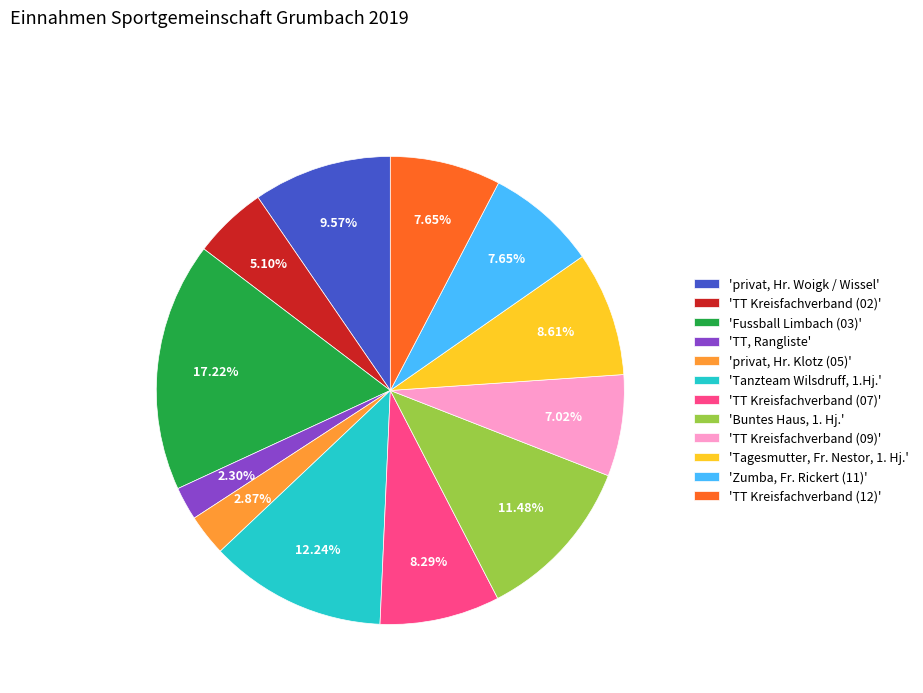

Is 'TT Kreisfachverband (02)' the majority of the pie?

No